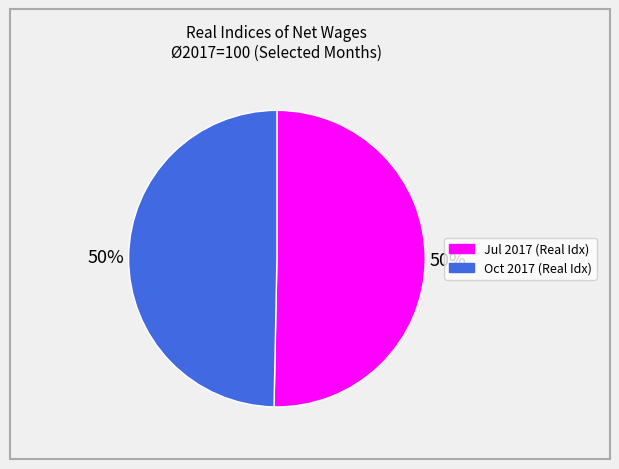

To the nearest percent, what is the average slice percentage?

50%